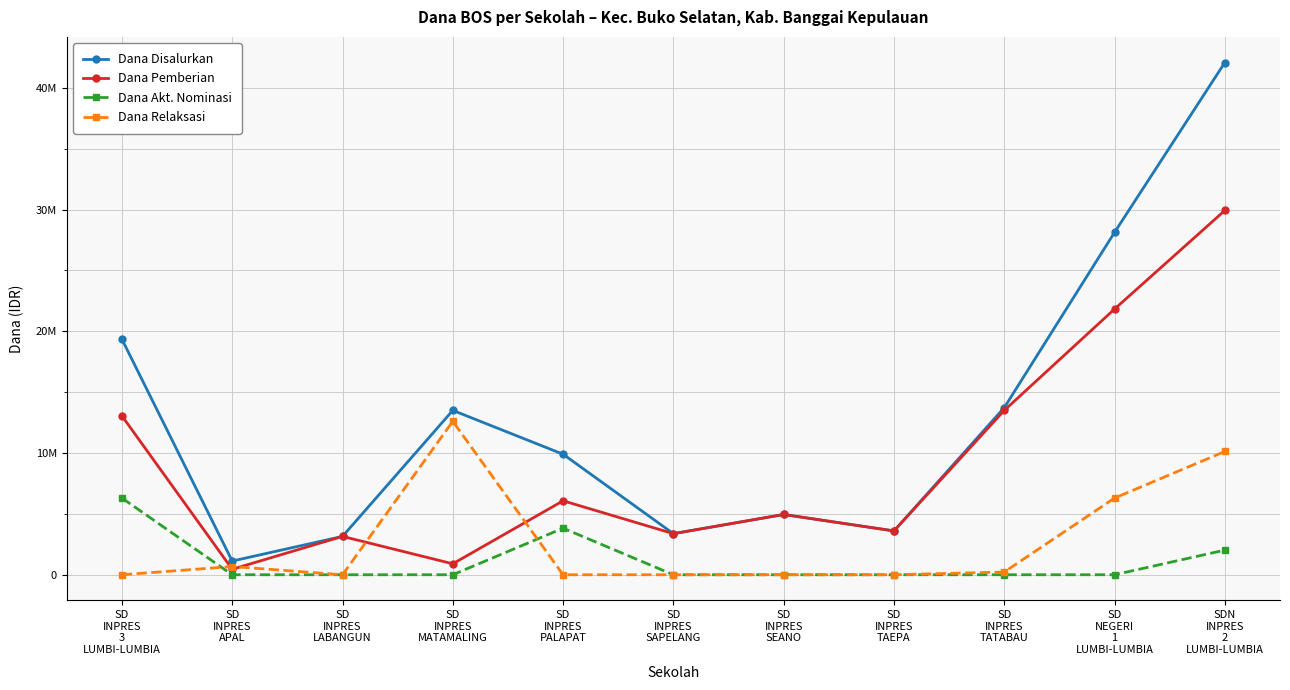

Is it true that Dana Akt. Nominasi equals -1970487 at SD
INPRES
SEANO?

False